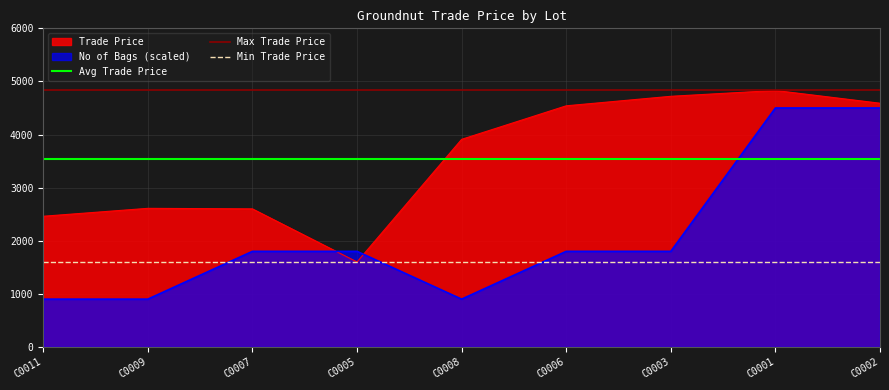

What is the lowest value of the Trade Price series?

1600.0